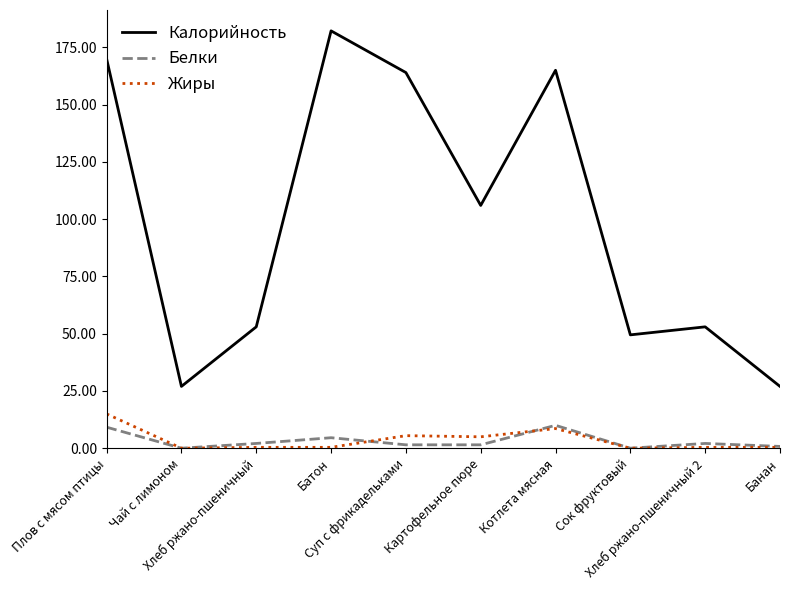

What is the difference between the second highest and second lowest values in the Жиры series?

8.6